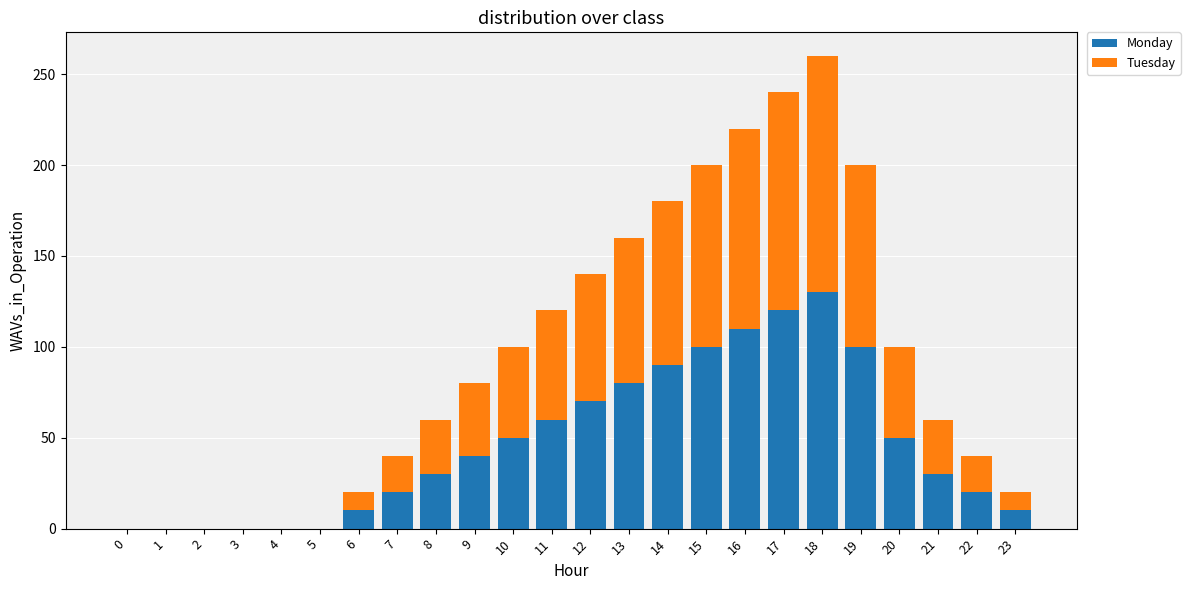

The Monday series shows 120 at 17. True or false?

True